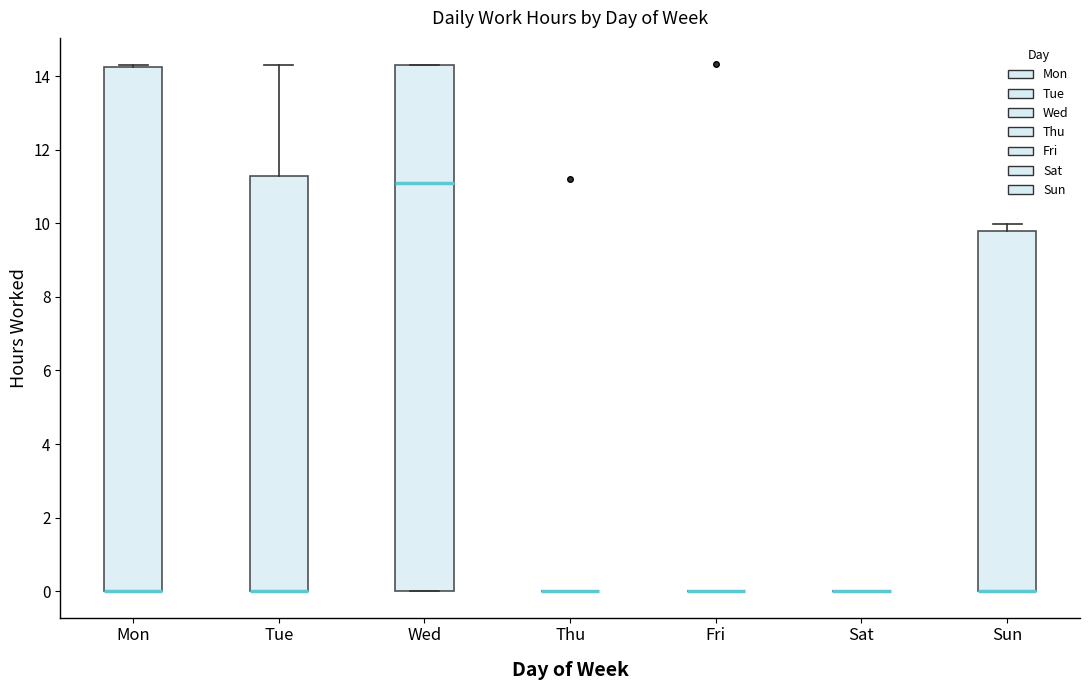

Reading left to right, transcribe this box plot: for each box, give where its median line is, the range the box spans, and where its two whiskers end, as read against the y-axis. The values are not printed on the chart, so give them approximately, as read against the axis.

Mon: median 0.0 (drawn on the box's lower edge), box 0.0 to 14.2, whiskers 0.0 to 14.4
Tue: median 0.0 (drawn on the box's lower edge), box 0.0 to 11.2, whiskers 0.0 to 14.4
Wed: median 11.2, box 0.0 to 14.2, whiskers 0.0 to 14.4
Thu: box collapsed to a line at 0.0, whiskers 0.0 to 0.0
Fri: box collapsed to a line at 0.0, whiskers 0.0 to 0.0
Sat: box collapsed to a line at 0.0, whiskers 0.0 to 0.0
Sun: median 0.0 (drawn on the box's lower edge), box 0.0 to 9.8, whiskers 0.0 to 10.0